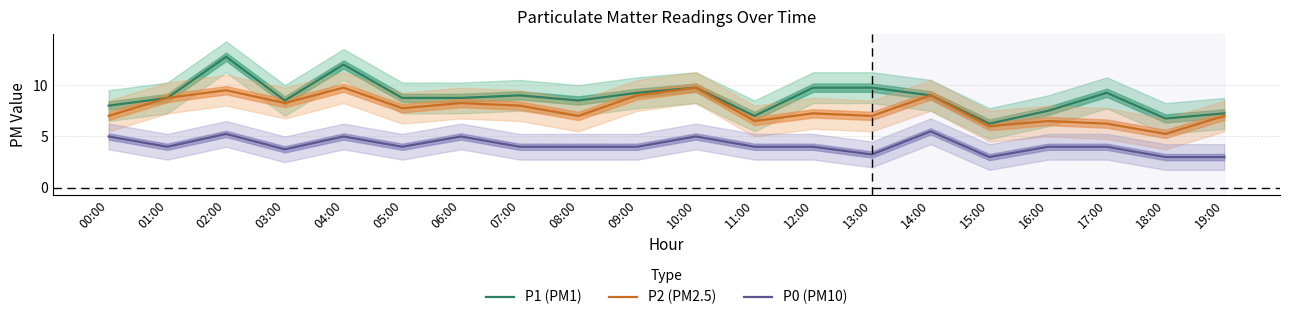

What is the value of the P2 (PM2.5) point at the 12th from the left?

6.5